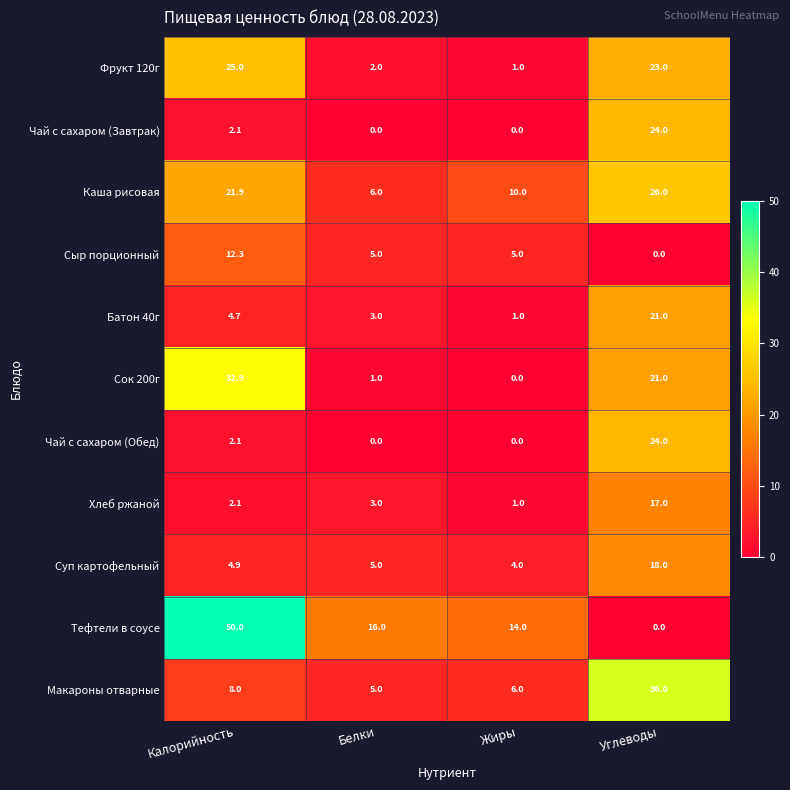

Which series has the largest range (max minus min)?

Тефтели в соусе